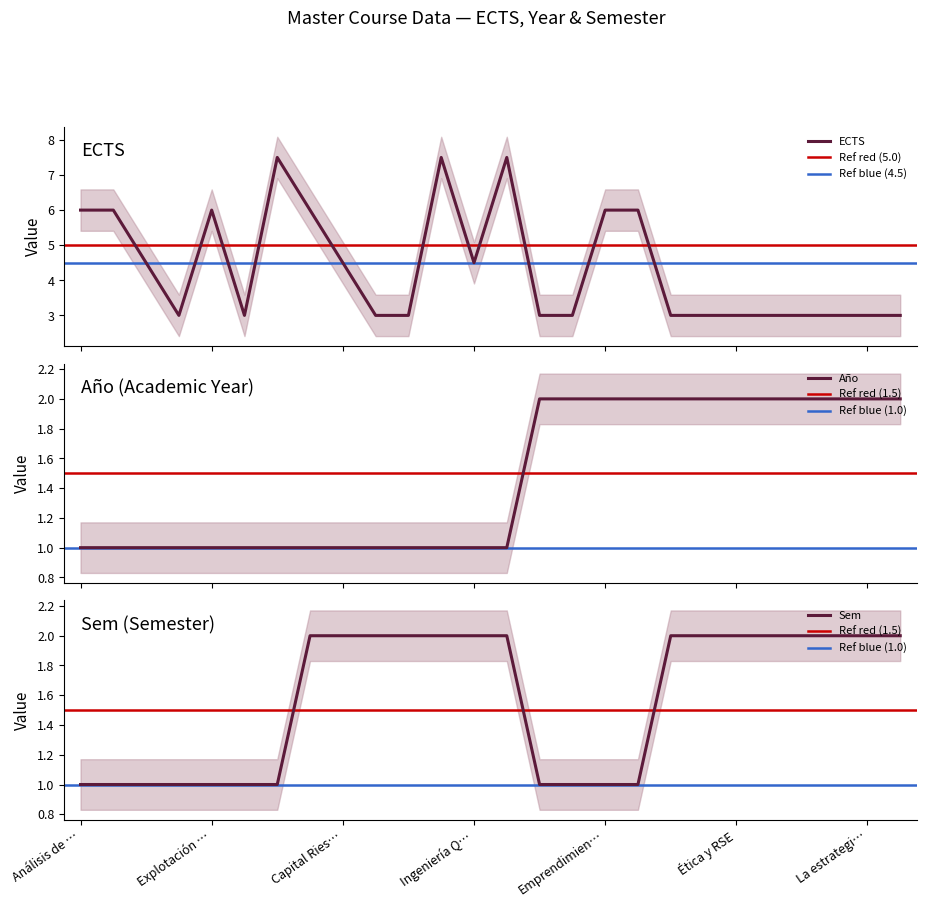

Reading right to left, list all the values displayed in this chart.

ECTS: 3.0	3.0	3.0	3.0	3.0	3.0	3.0	3.0	6.0	6.0	3.0	3.0	7.5	4.5	7.5	3.0	3.0	4.5	6.0	7.5	3.0	6.0	3.0	4.5	6.0	6.0
Año: 2.0	2.0	2.0	2.0	2.0	2.0	2.0	2.0	2.0	2.0	2.0	2.0	1.0	1.0	1.0	1.0	1.0	1.0	1.0	1.0	1.0	1.0	1.0	1.0	1.0	1.0
Sem: 2.0	2.0	2.0	2.0	2.0	2.0	2.0	2.0	1.0	1.0	1.0	1.0	2.0	2.0	2.0	2.0	2.0	2.0	2.0	1.0	1.0	1.0	1.0	1.0	1.0	1.0